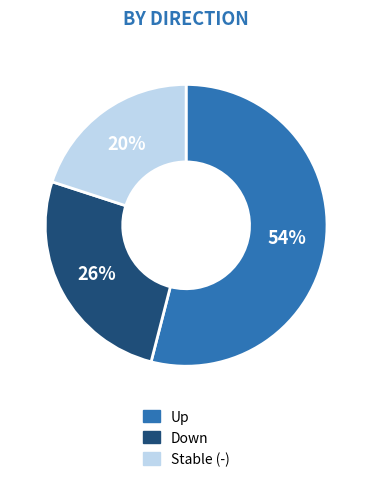

Which category has the smallest portion of the pie?

Stable (-)